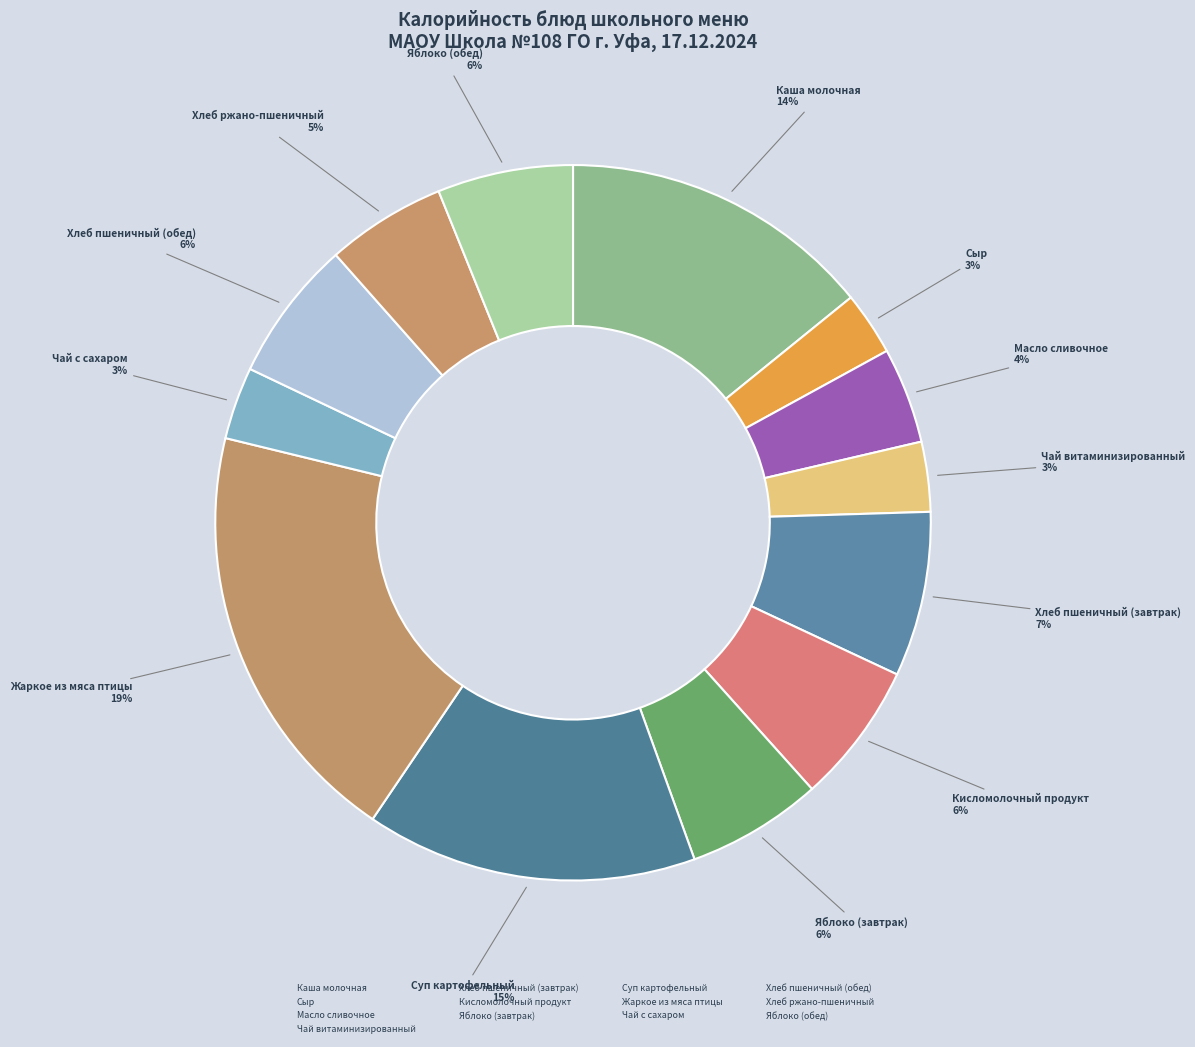

How many segments does this pie chart have?

13